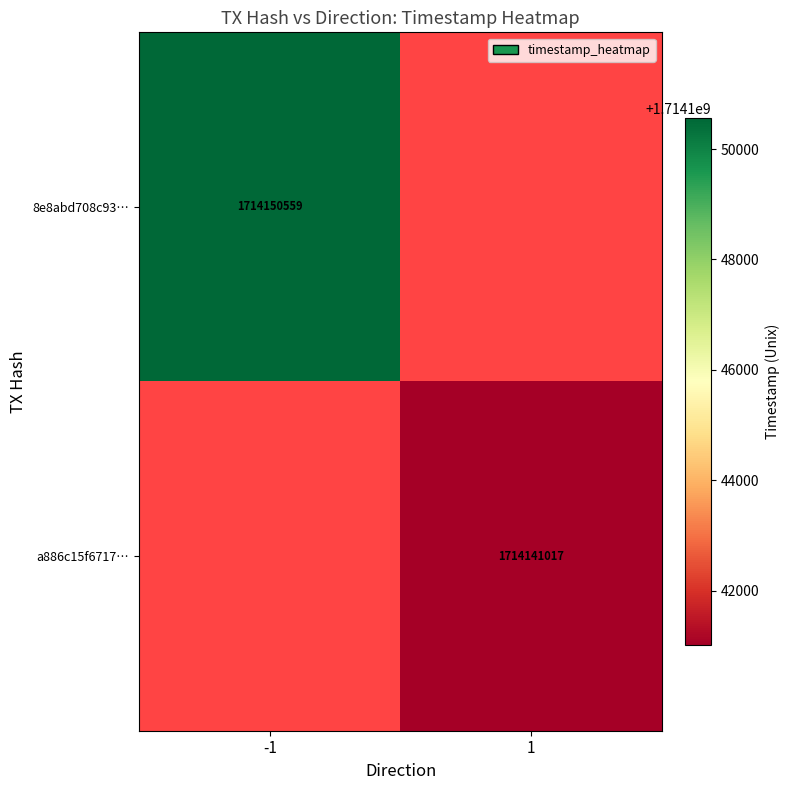

The 8e8abd708c93… series shows 1714150559 at -1. True or false?

True